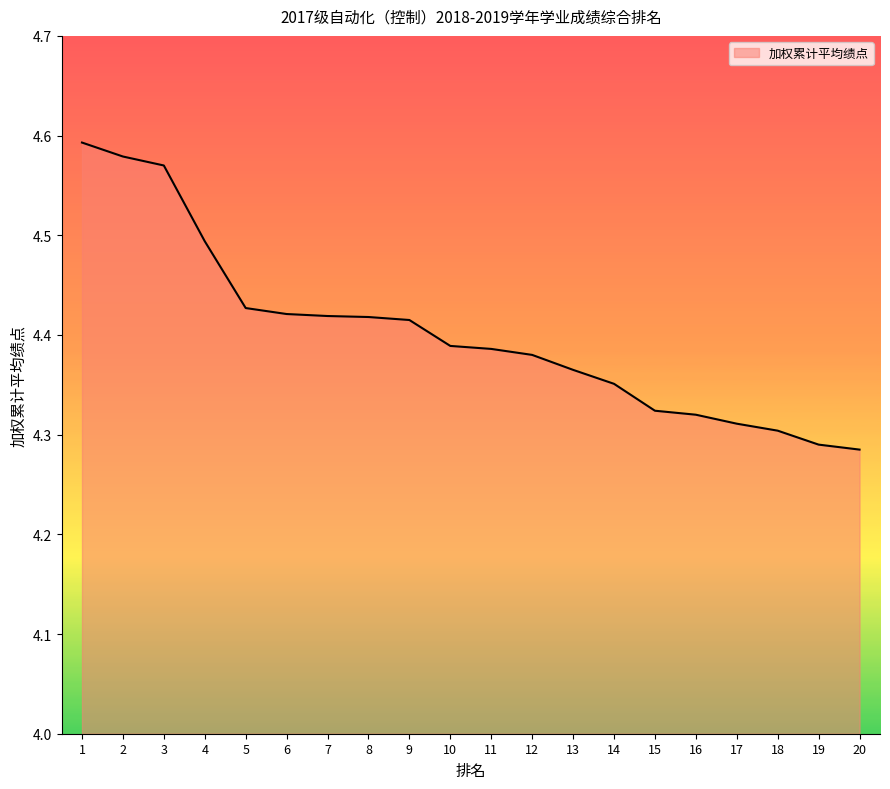

What is the difference between the values at 7 and 14?

0.1